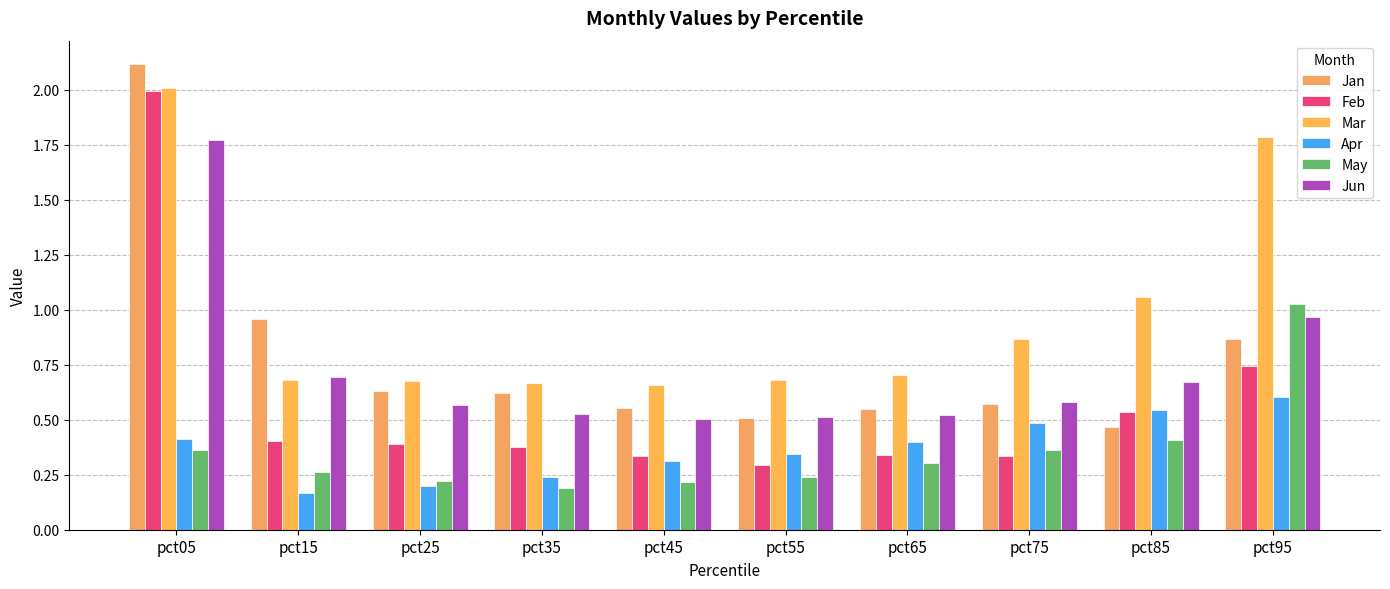

How many distinct data groups are displayed?

6